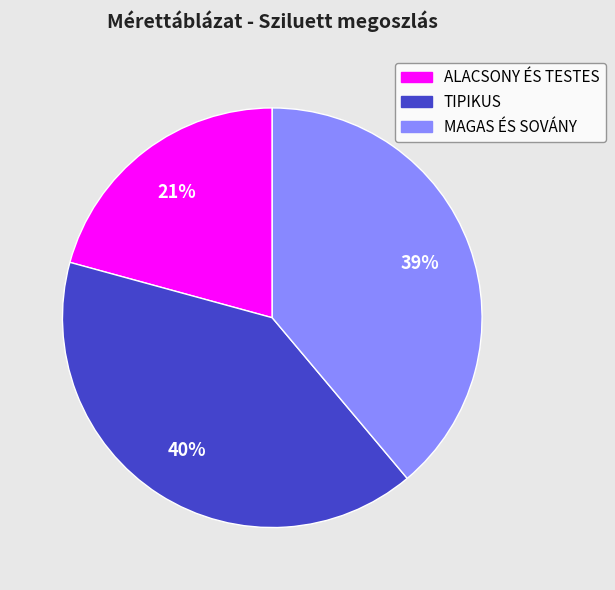

Which has a higher value, ALACSONY ÉS TESTES or TIPIKUS?

TIPIKUS